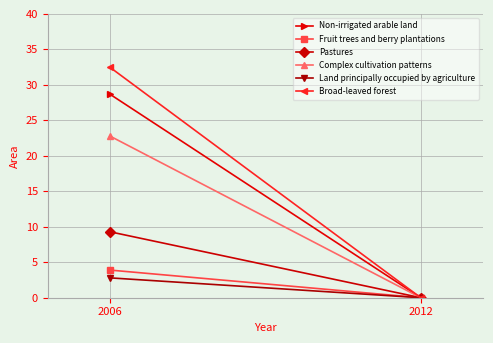

How many values in the Fruit trees and berry plantations series exceed 3?

1